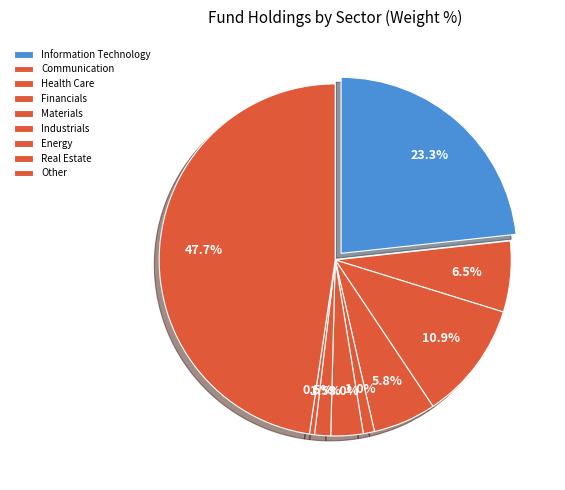

What is the smallest slice in the pie chart?

Real Estate